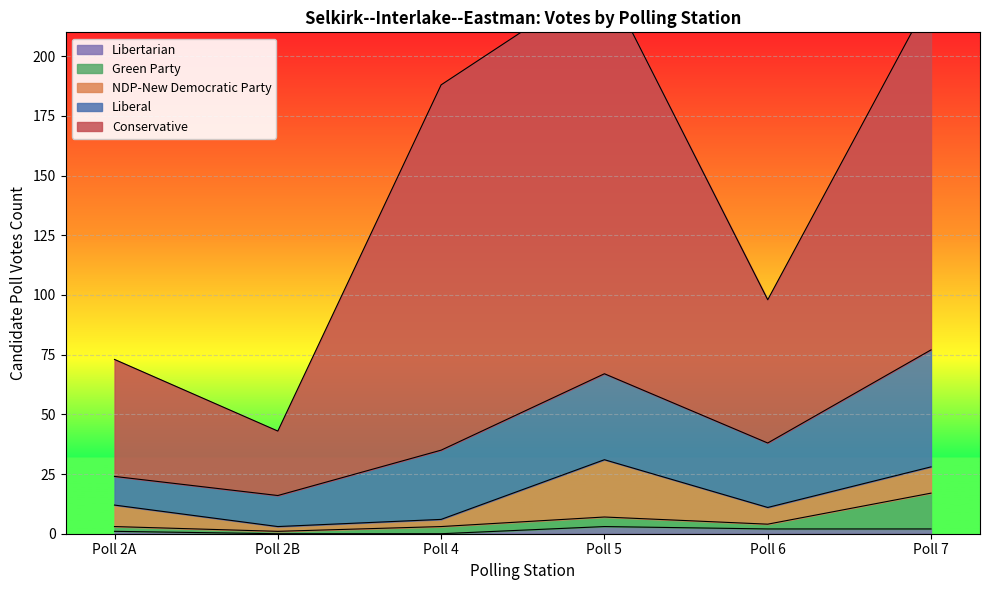

List the series in order of their peak value, highest first.

Conservative, Liberal, NDP-New Democratic Party, Green Party, Libertarian